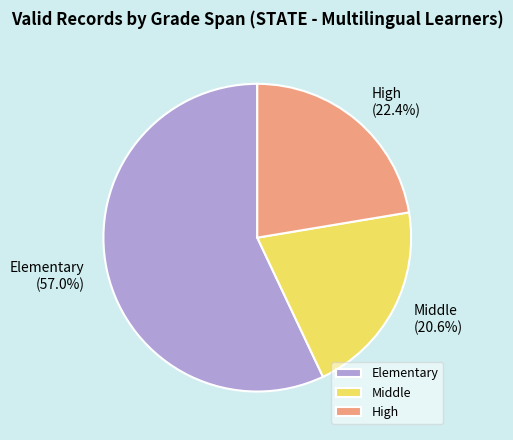

What percentage is NOT represented by Elementary?

43.0%